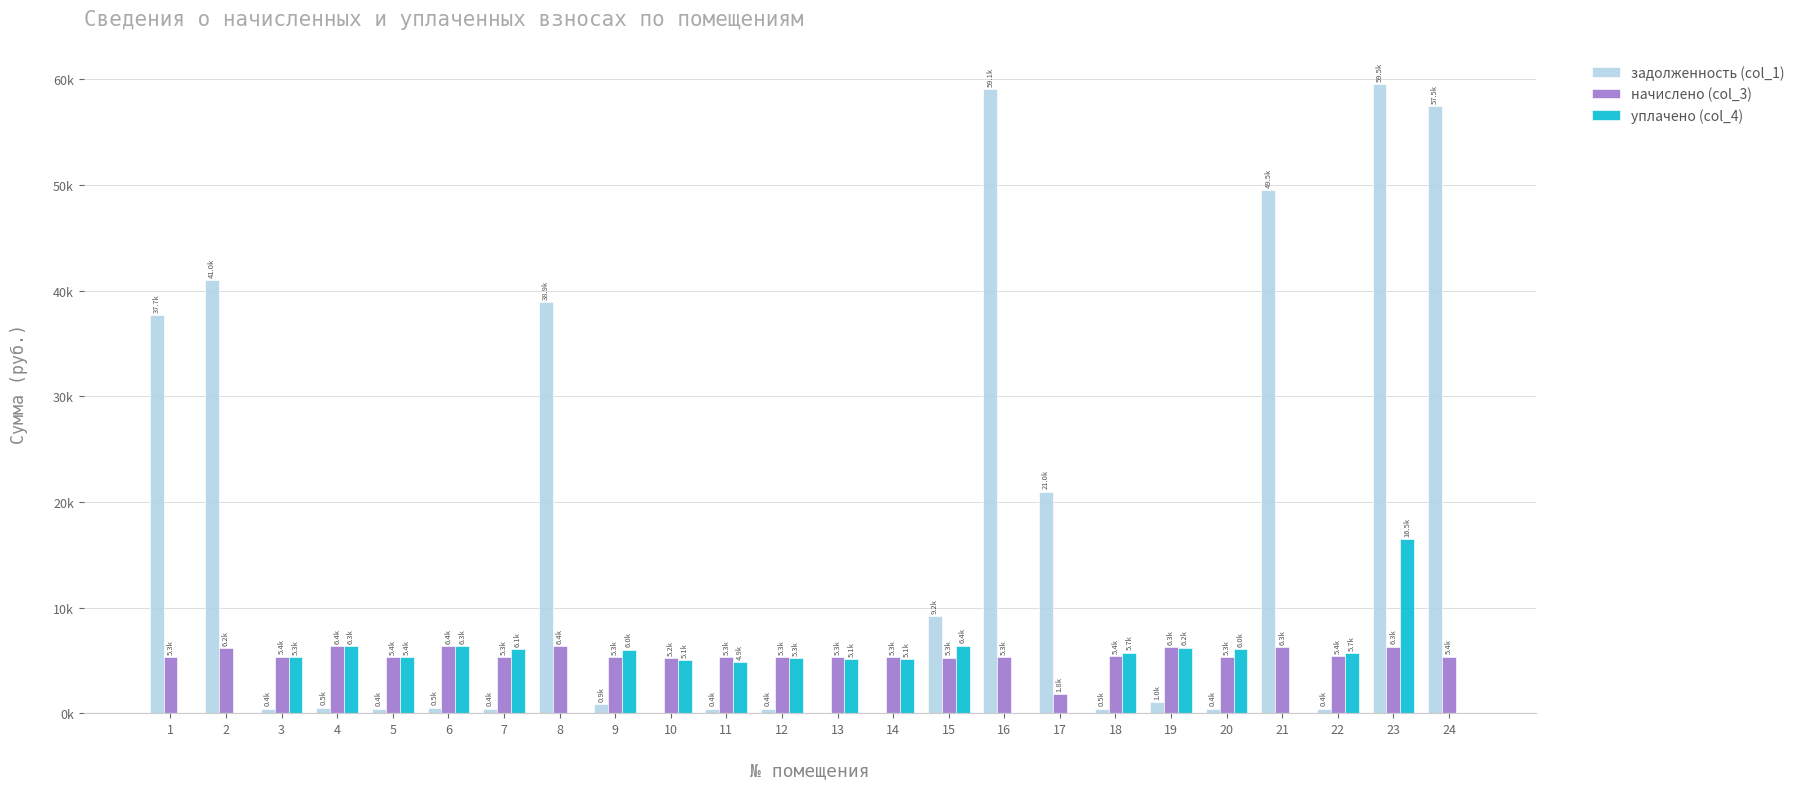

Are the bars horizontal?

No